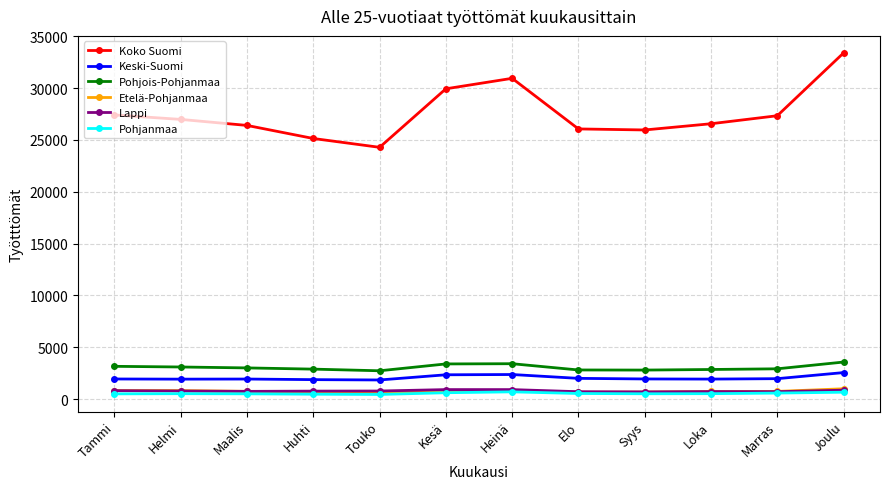

Count the number of categories in the chart.

12